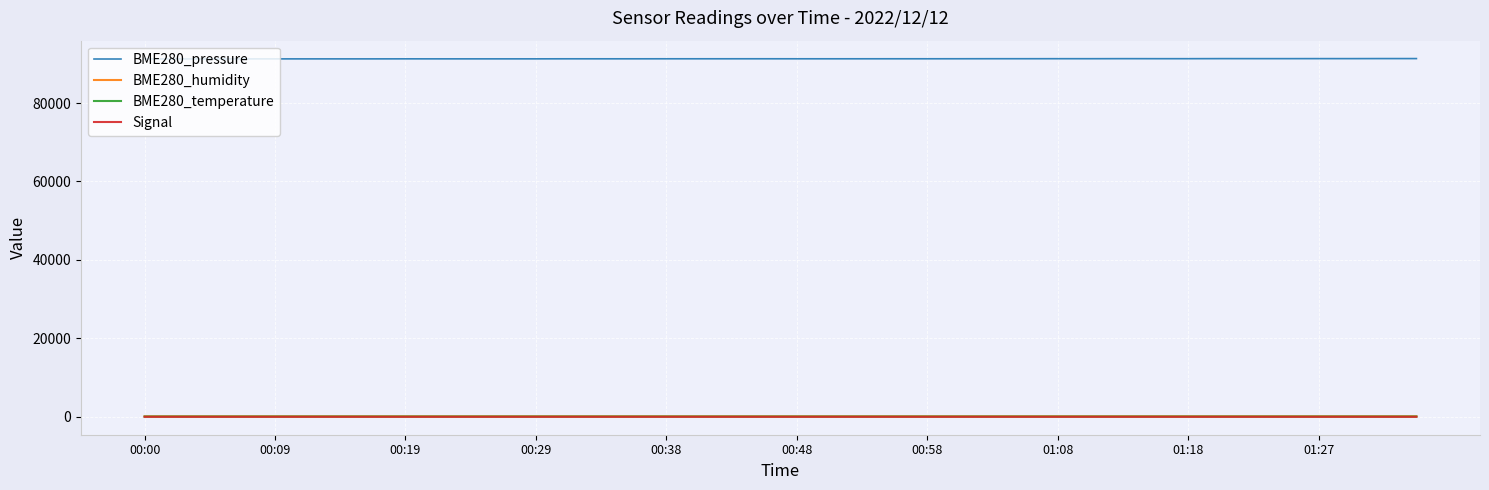

Does the chart display data point markers on the line(s)?

No